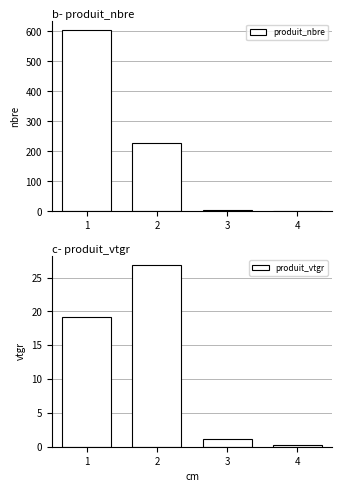

Reading right to left, transcribe all the data shown in this chart.

produit_nbre: 1.0	5.0	228.0	606.0
produit_vtgr: 0.3	1.1	26.9	19.2